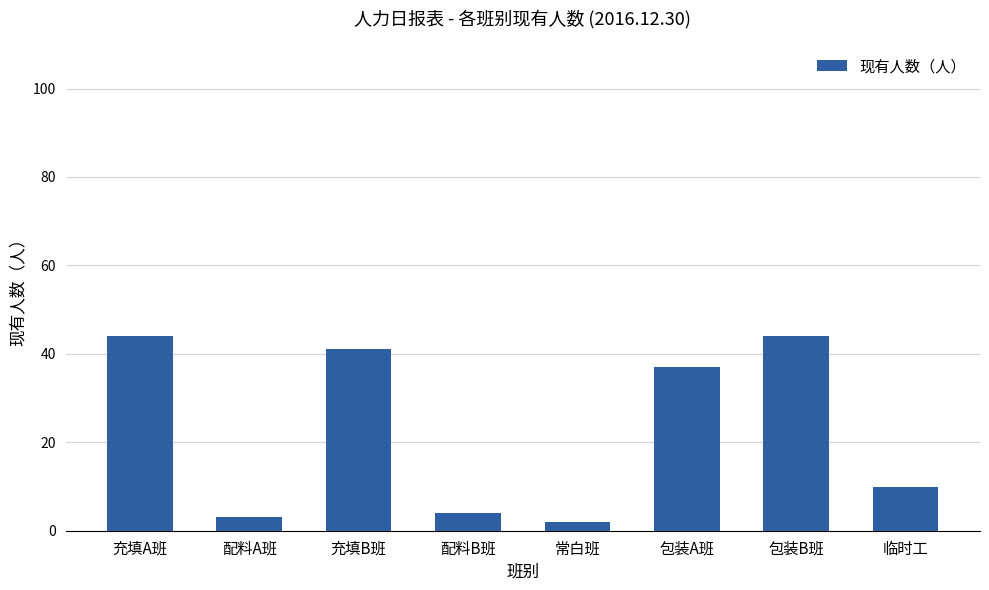

How many values are below 37?

4